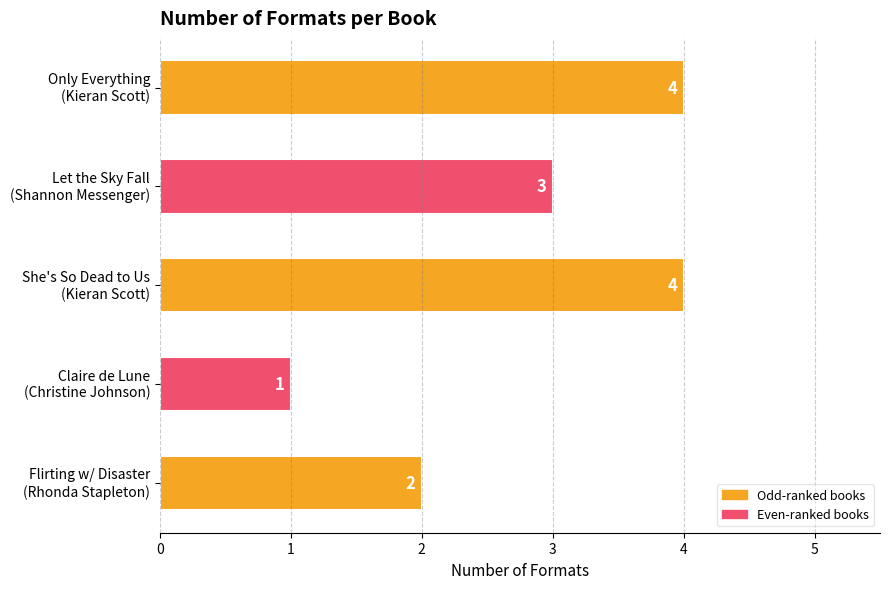

How many data points are less than 3?

2